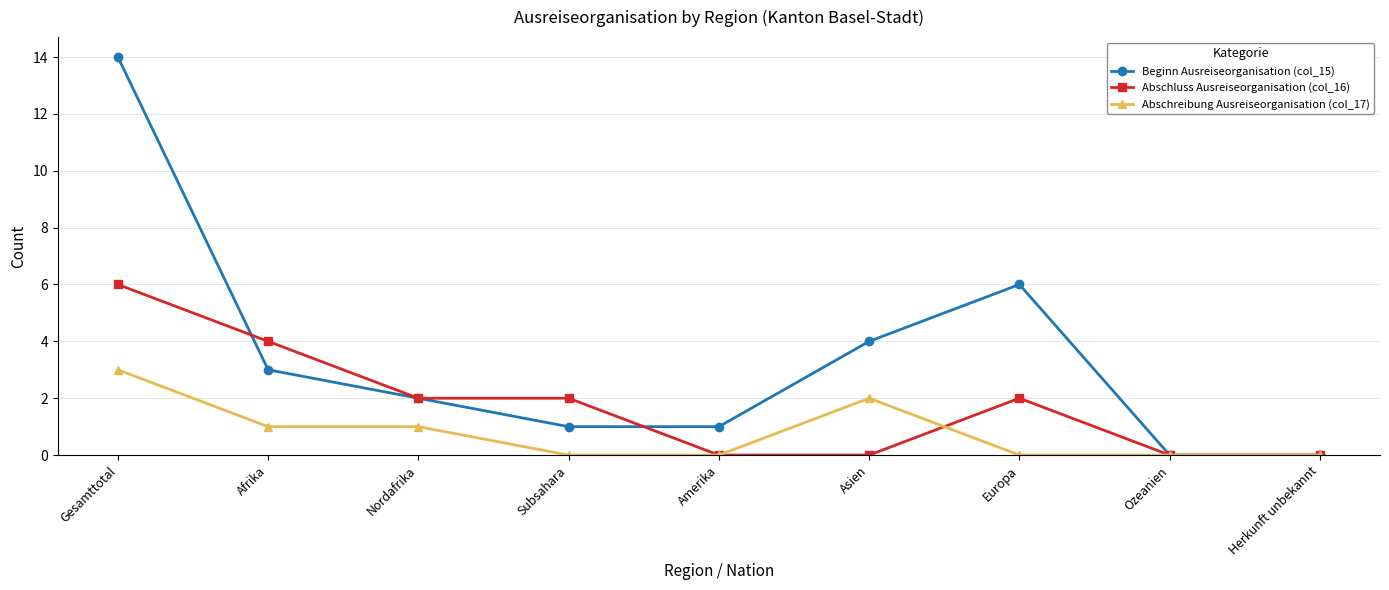

Rank the series by their maximum value, from highest to lowest.

Beginn Ausreiseorganisation (col_15), Abschluss Ausreiseorganisation (col_16), Abschreibung Ausreiseorganisation (col_17)